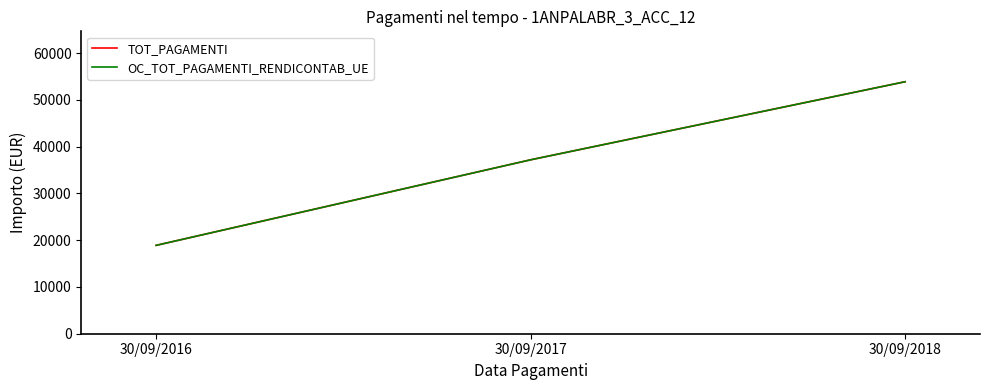

Does the chart have visible grid lines?

No